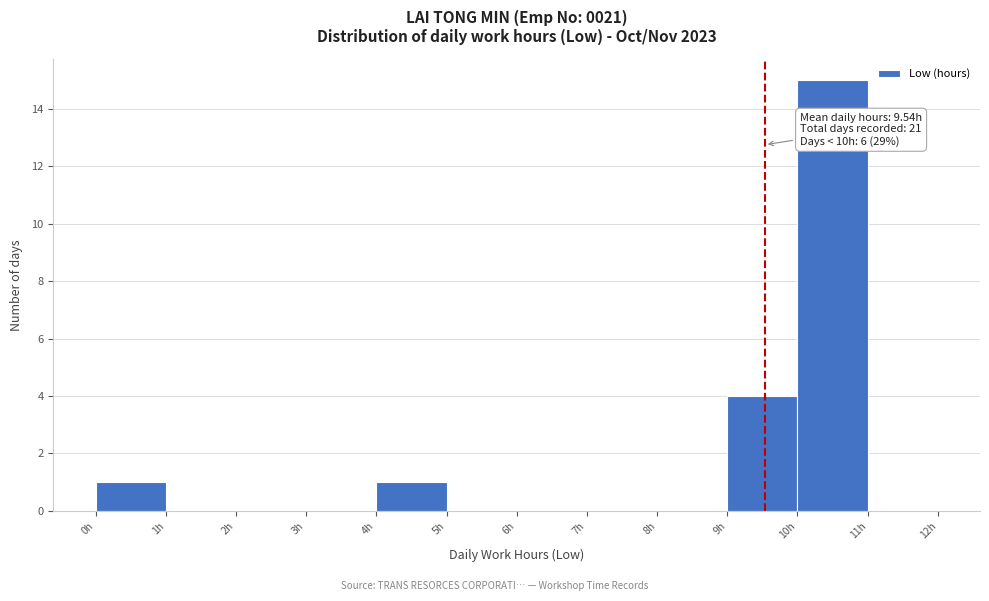

Which range on the x-axis has the tallest bar?

10 to 11